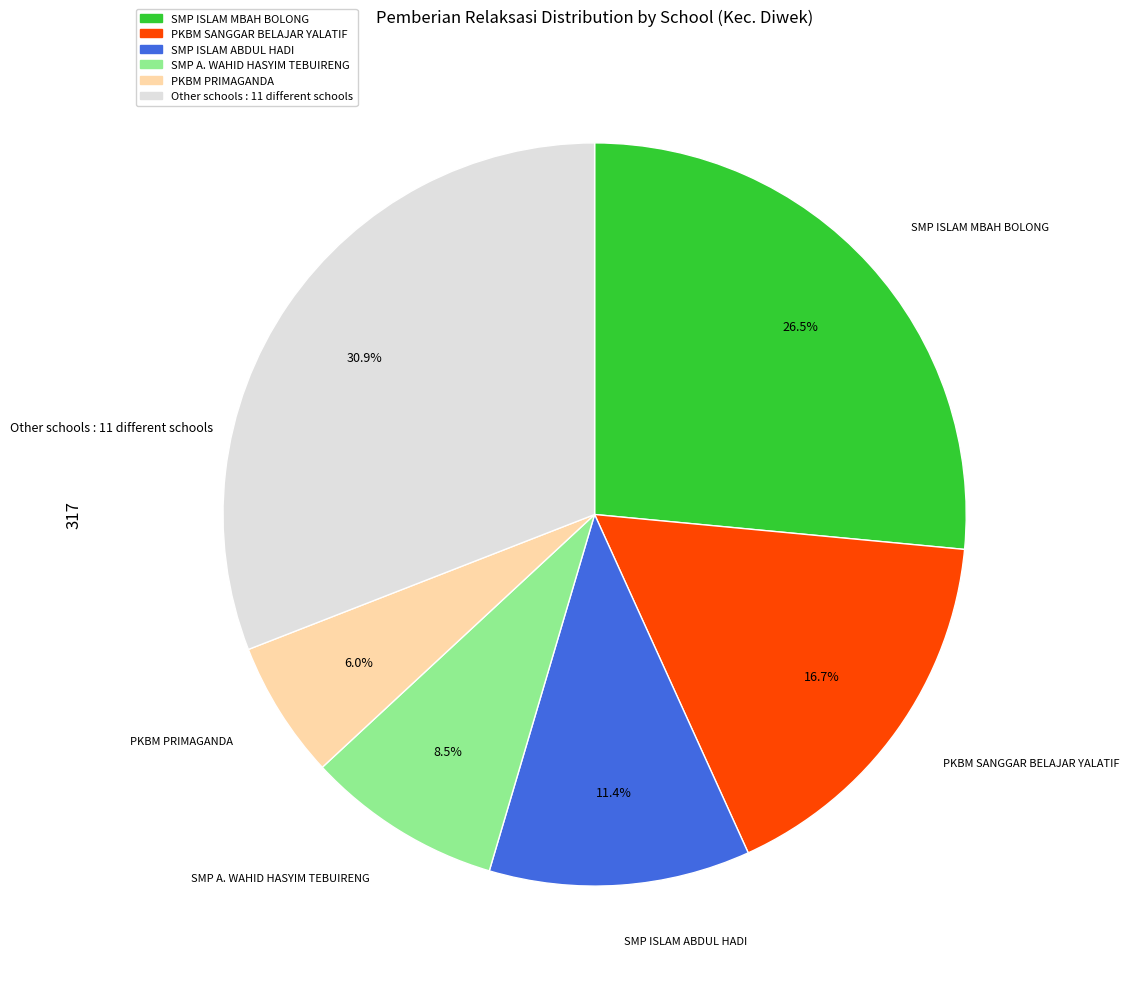

Is there a majority slice in this chart?

No